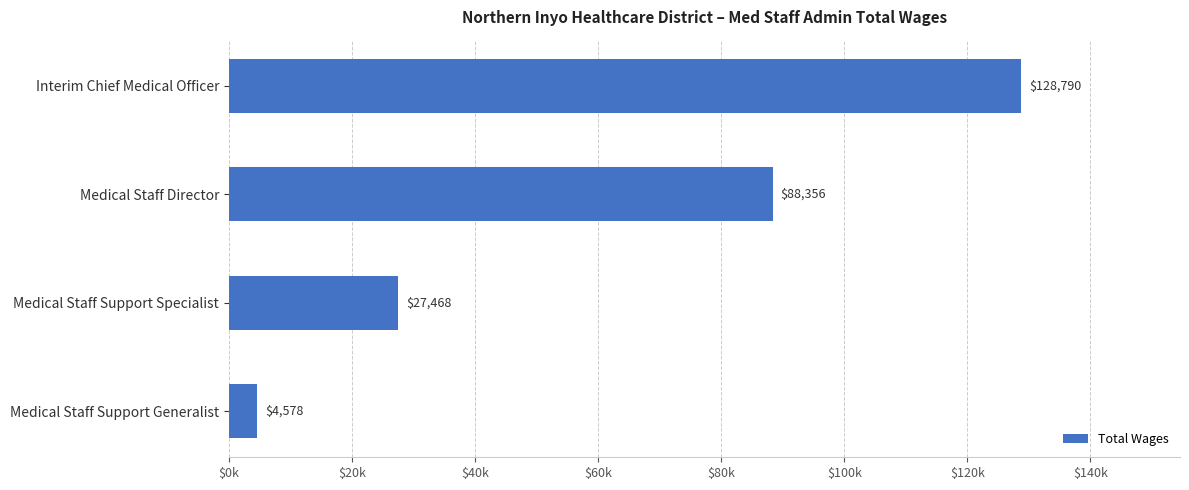

What is the difference between the maximum and minimum values?

124212